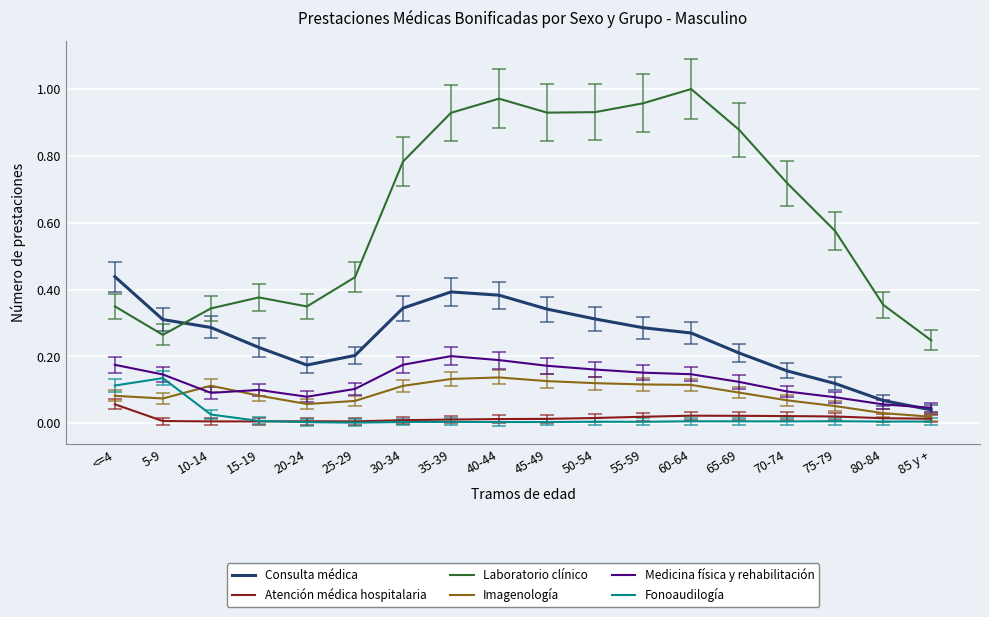

What is the label of the 1st point from the right?

85 y +